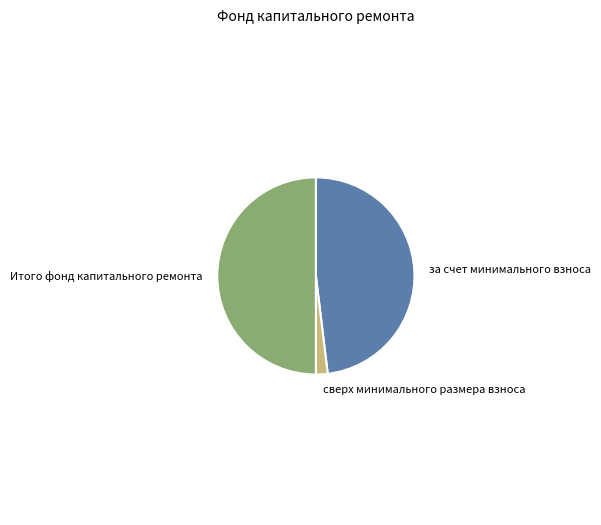

The за счет минимального взноса slice represents 40% of the pie. True or false?

False